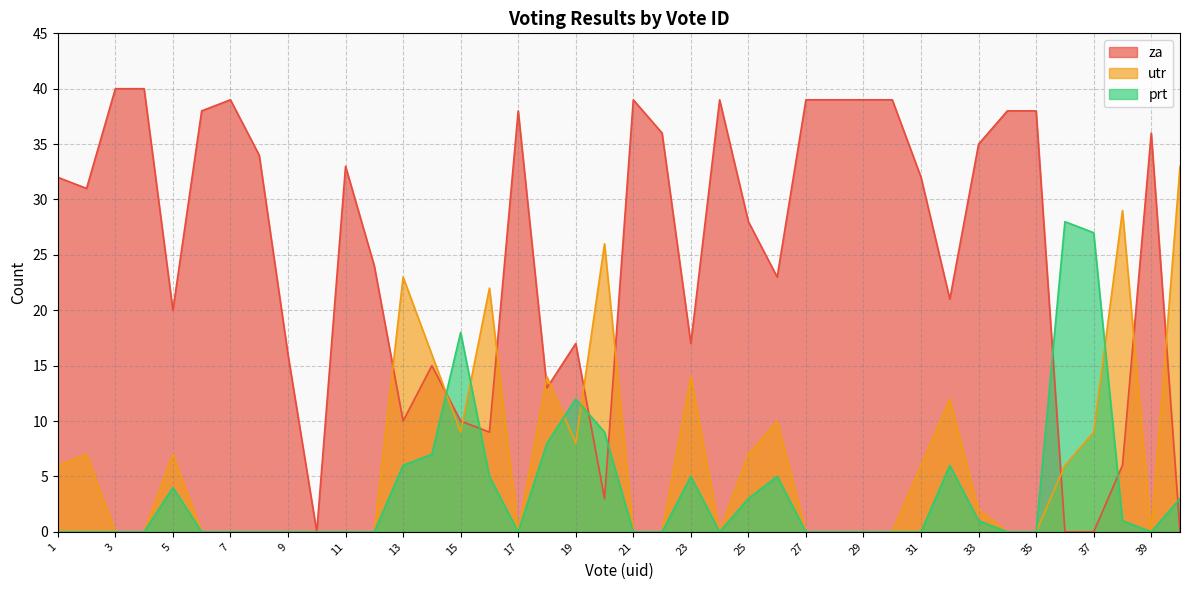

What value does the za series have at 24, to the nearest 5?

40